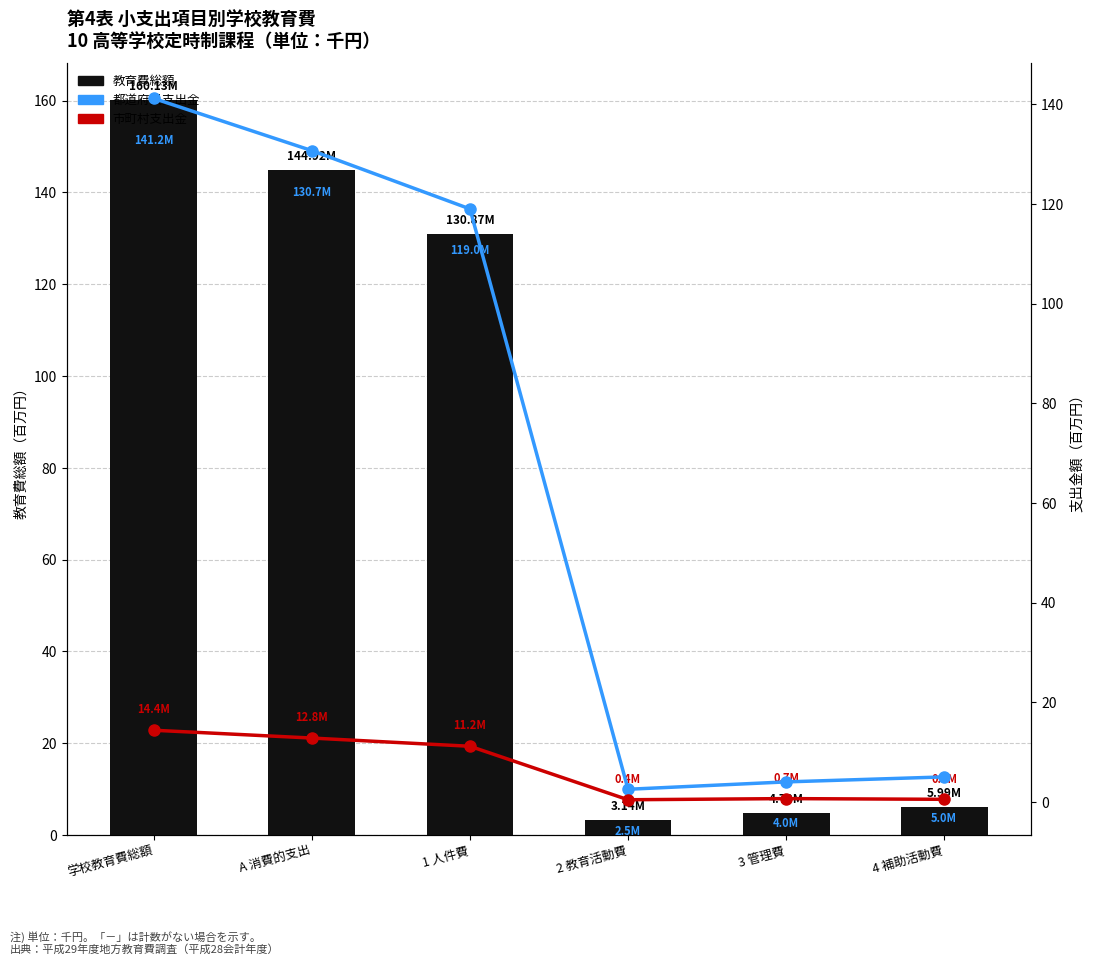

What is the total value across all series at 4 補助活動費?

11.5